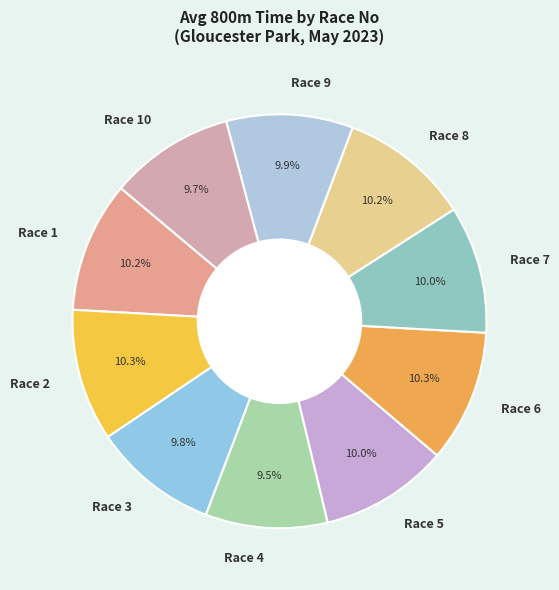

What portion of the pie excludes Race 10?

90.3%